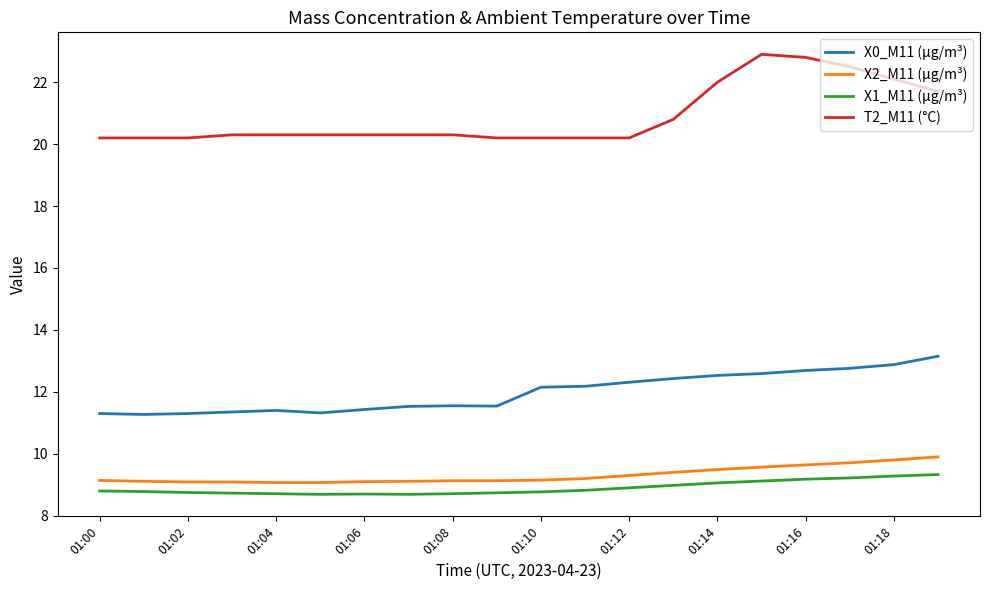

Which series has the widest spread of values?

T2_M11 (°C)